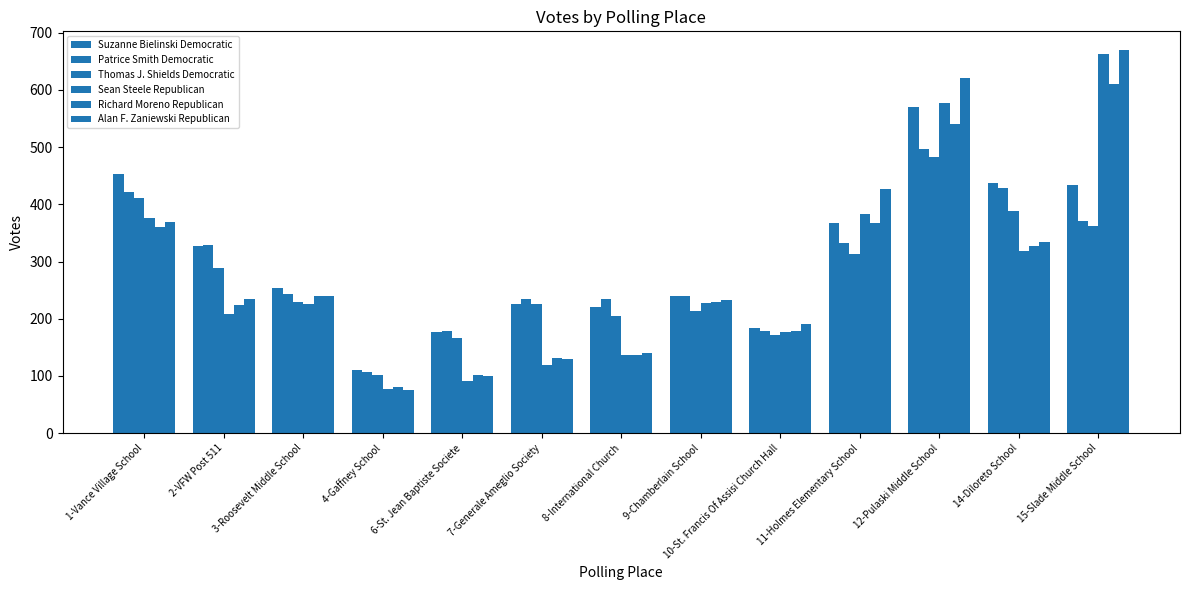

How many data points in Richard Moreno Republican are less than 230?

6